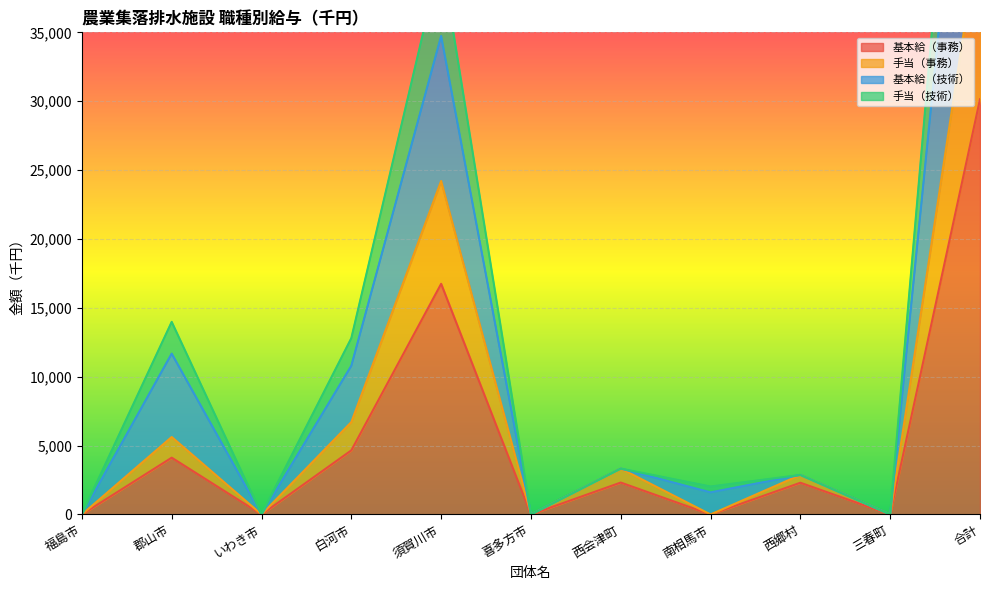

At which label is 基本給（事務） closest to 15070?

須賀川市